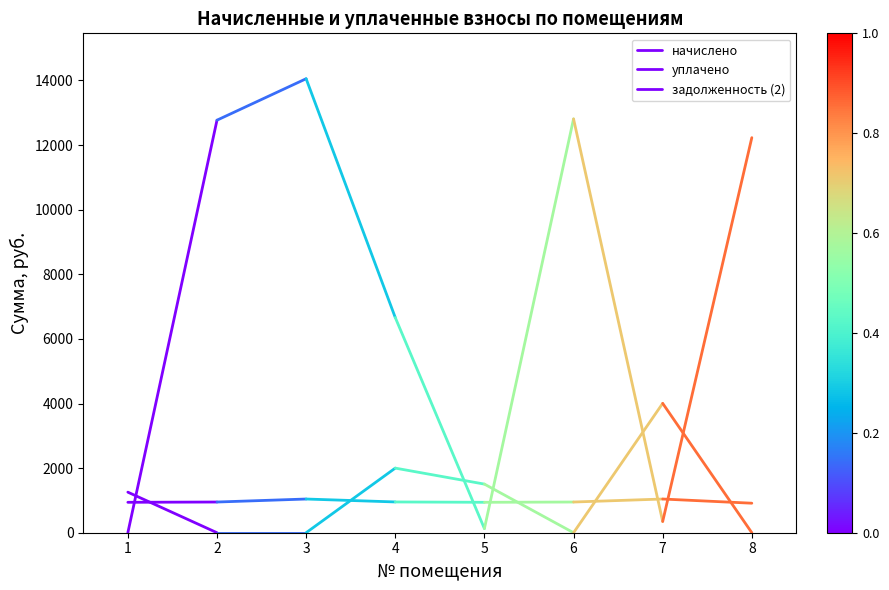

Rank the series at 2 from highest to lowest value.

задолженность (2), начислено, уплачено